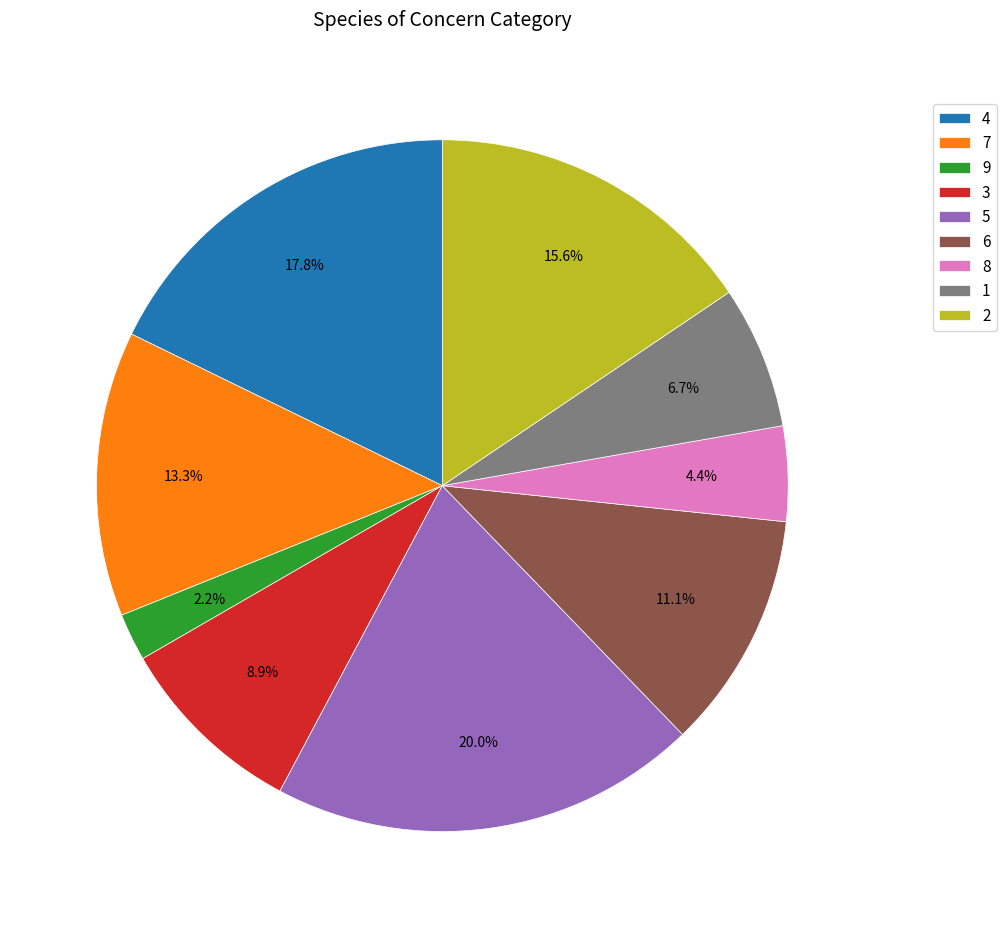

How many segments does this pie chart have?

9